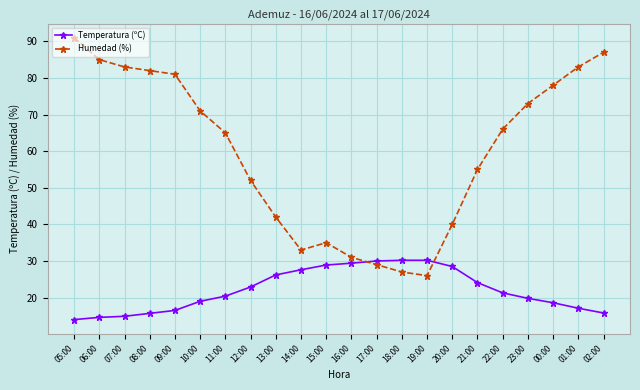

How many times do Humedad (%) and Temperatura (ºC) cross each other?

2